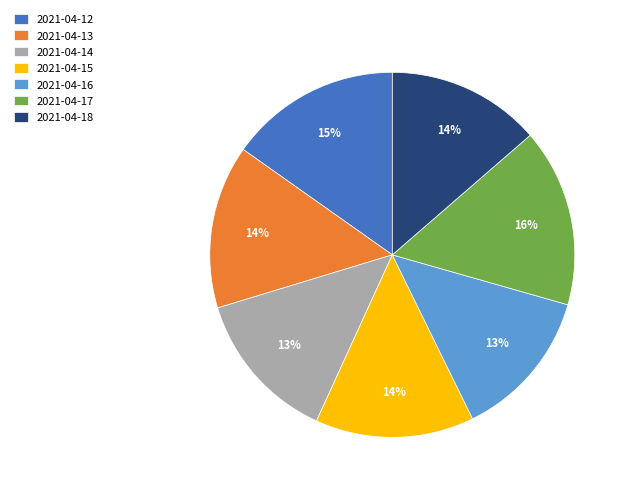

Which category has the biggest portion of the pie?

2021-04-17